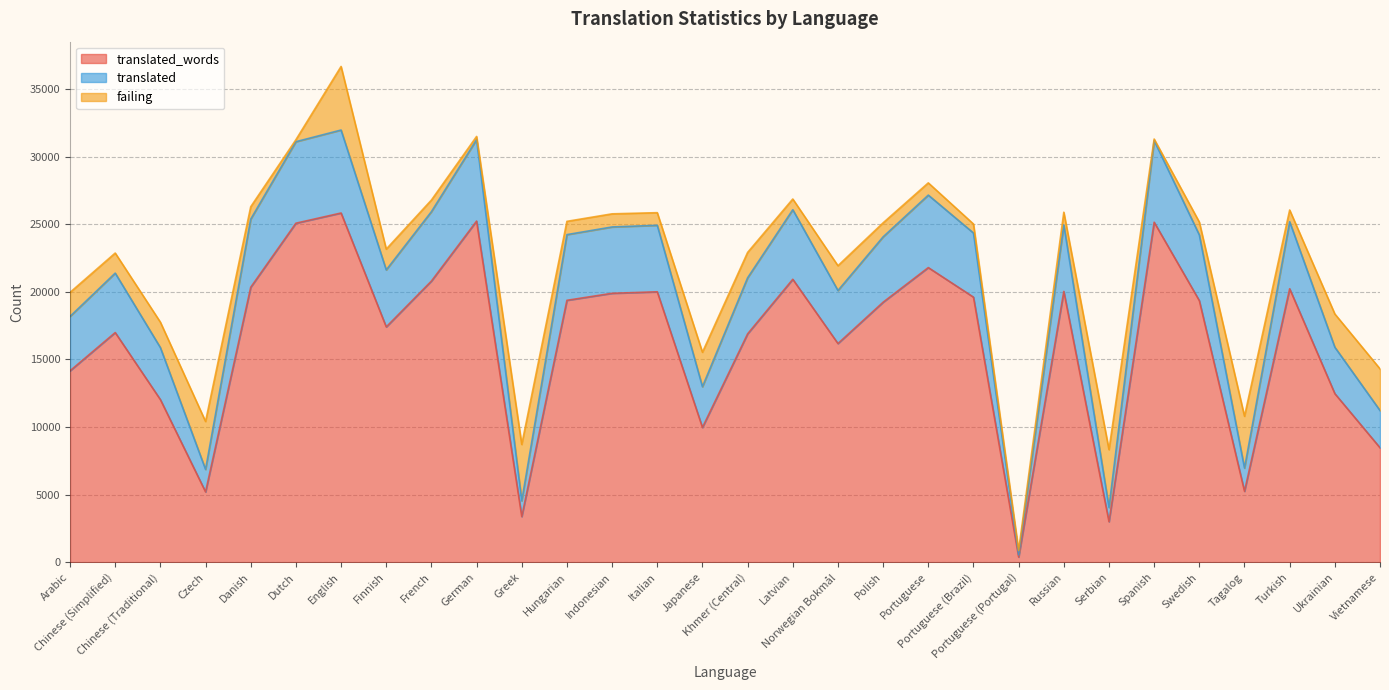

What is the label of the 14th point from the left?

Italian